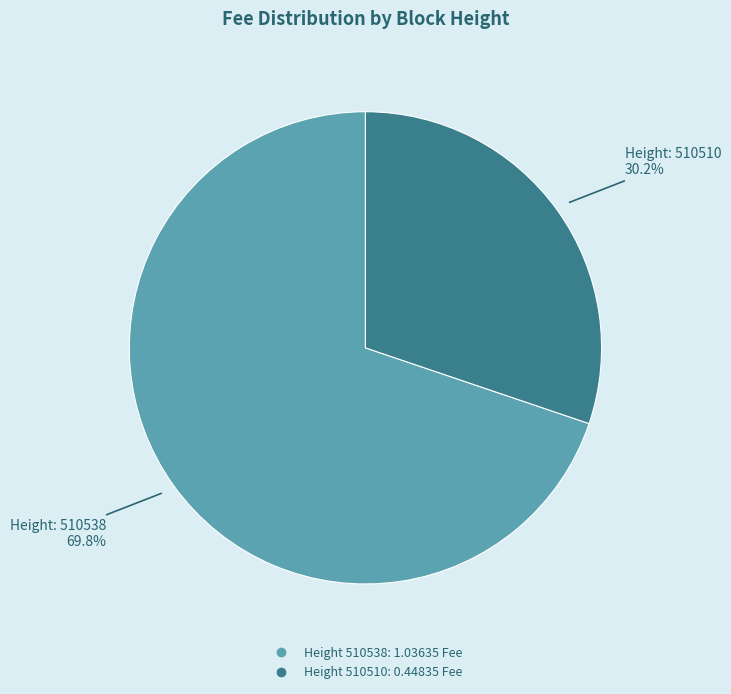

Is there a majority slice in this chart?

Yes